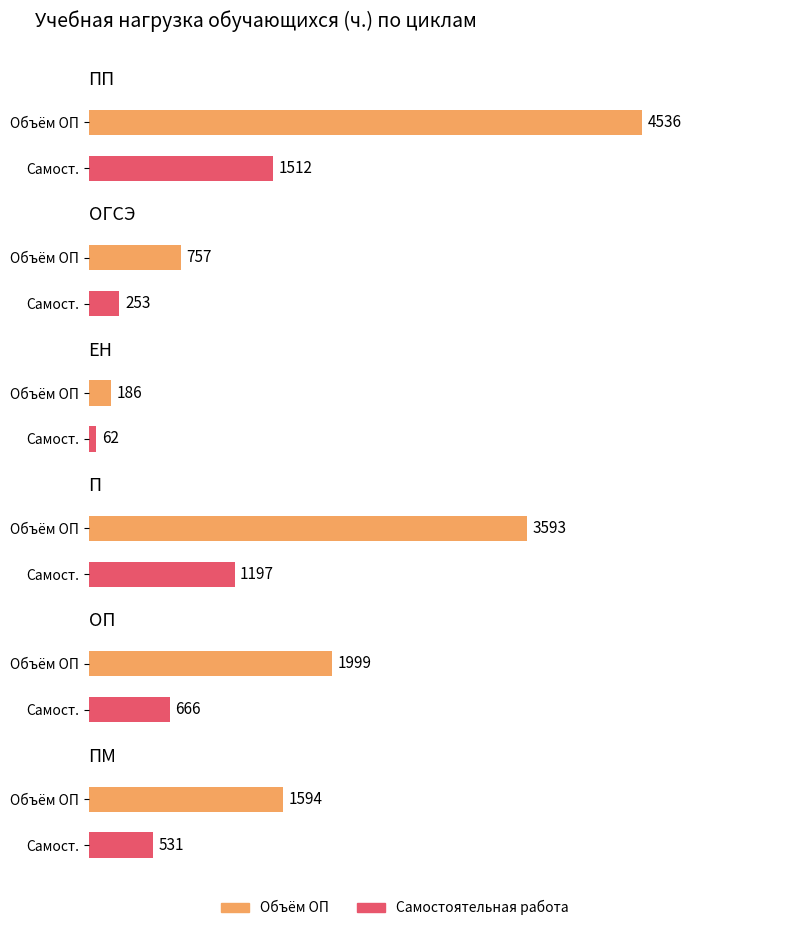

At which label does Объём ОП first exceed 1999?

ПП